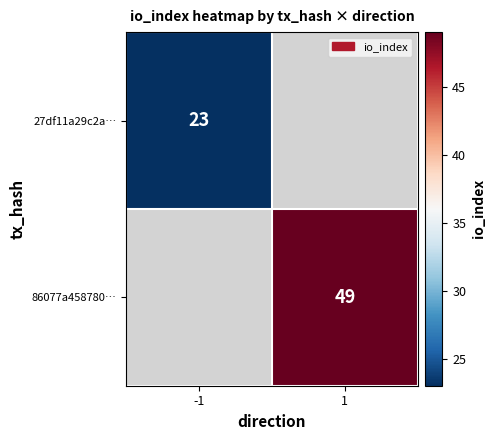

The 86077a458780… series shows 49 at 1. True or false?

True